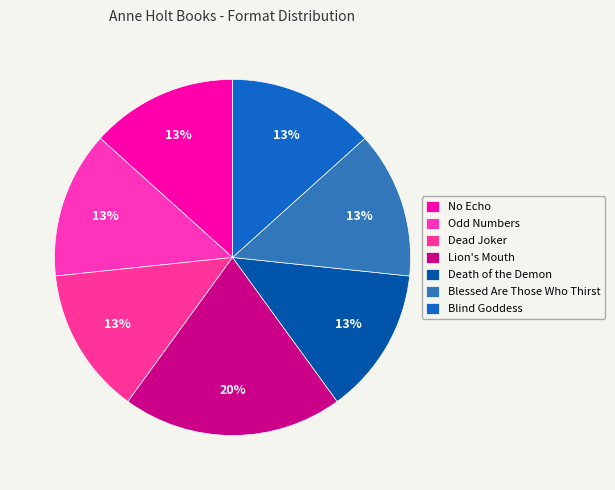

Is it true that Odd Numbers is 1% of the pie?

False